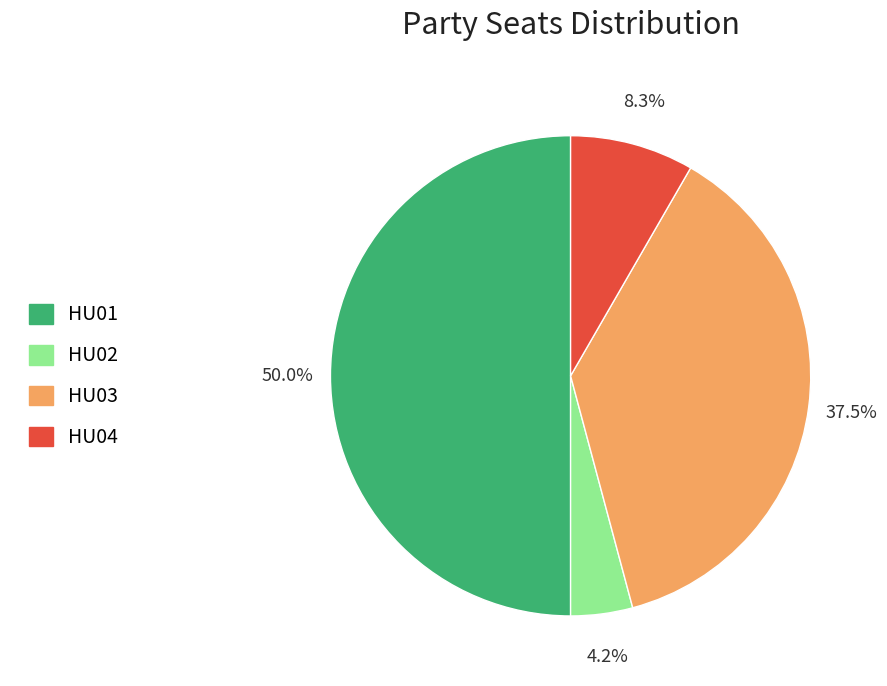

Which category has the biggest portion of the pie?

HU01